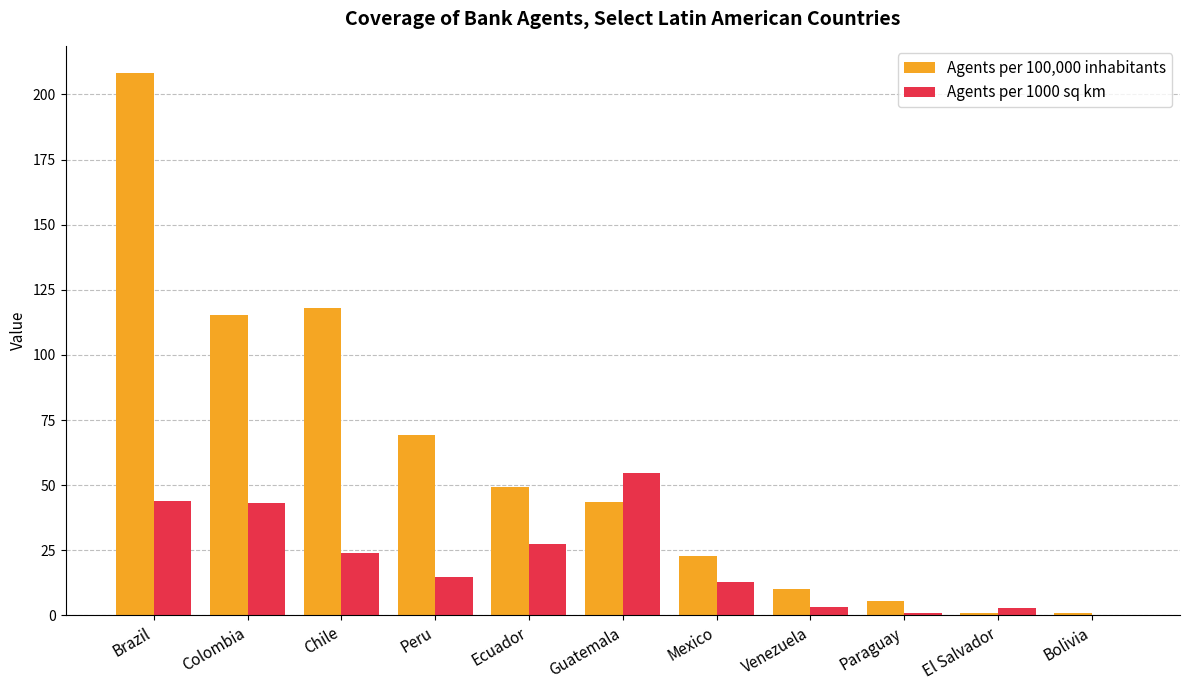

What is the sum of the Agents per 100,000 inhabitants values at Colombia and Brazil?

323.5